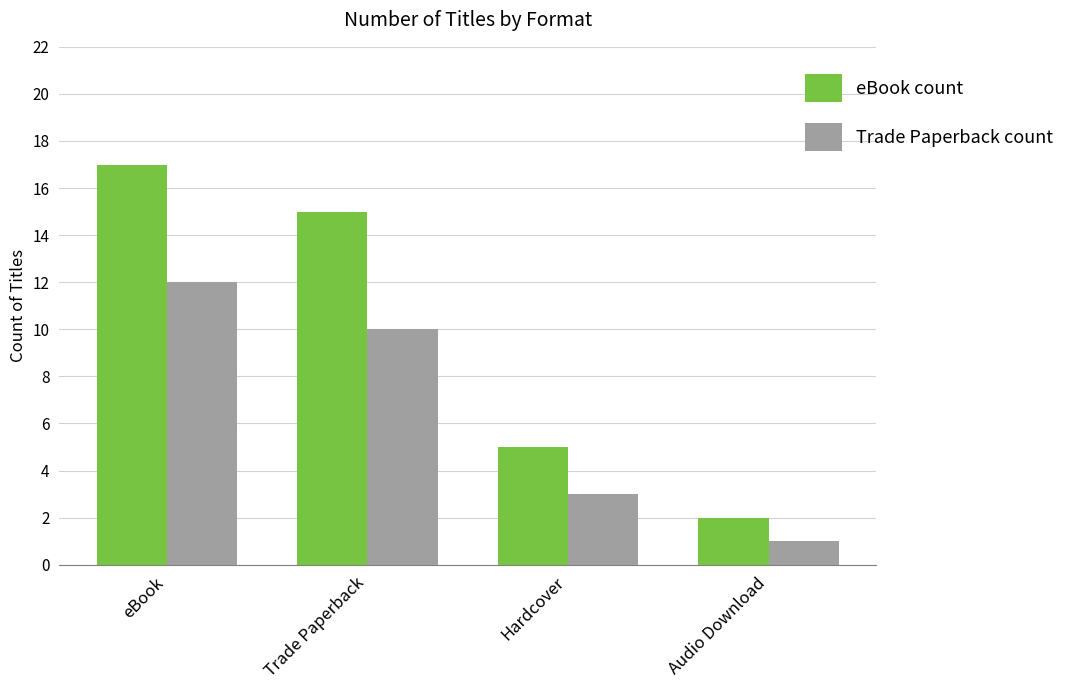

Is it true that Trade Paperback count equals 10 at Trade Paperback?

True